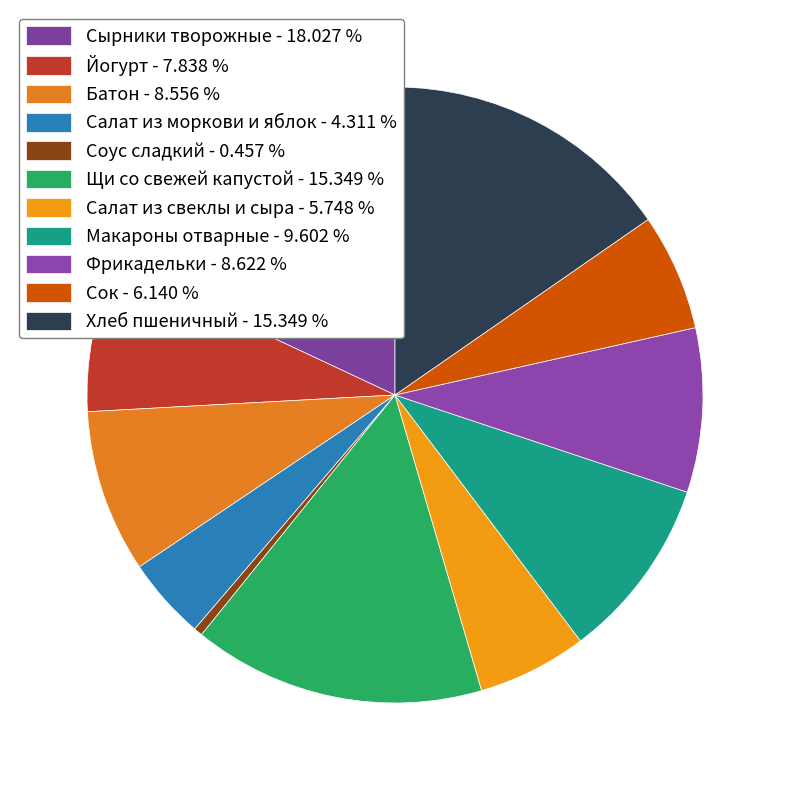

Does Йогурт account for over 50% of the chart?

No